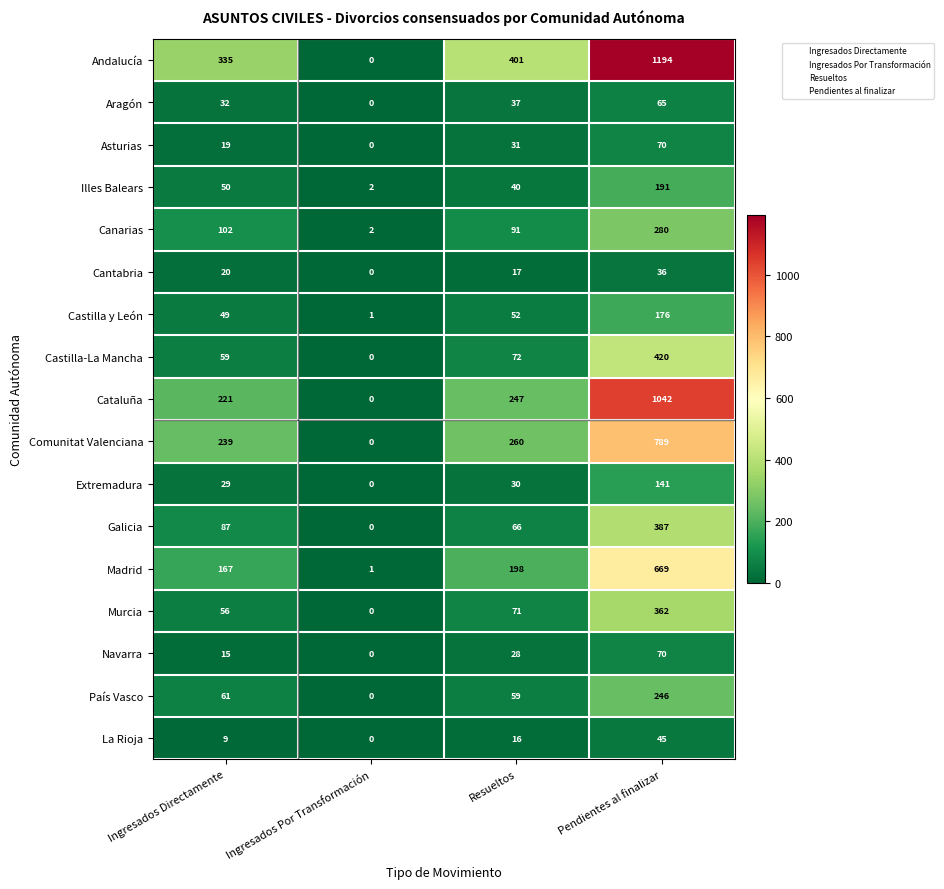

Rank the series at Resueltos from highest to lowest value.

Andalucía, Comunitat Valenciana, Cataluña, Madrid, Canarias, Castilla-La Mancha, Murcia, Galicia, País Vasco, Castilla y León, Illes Balears, Aragón, Asturias, Extremadura, Navarra, Cantabria, La Rioja